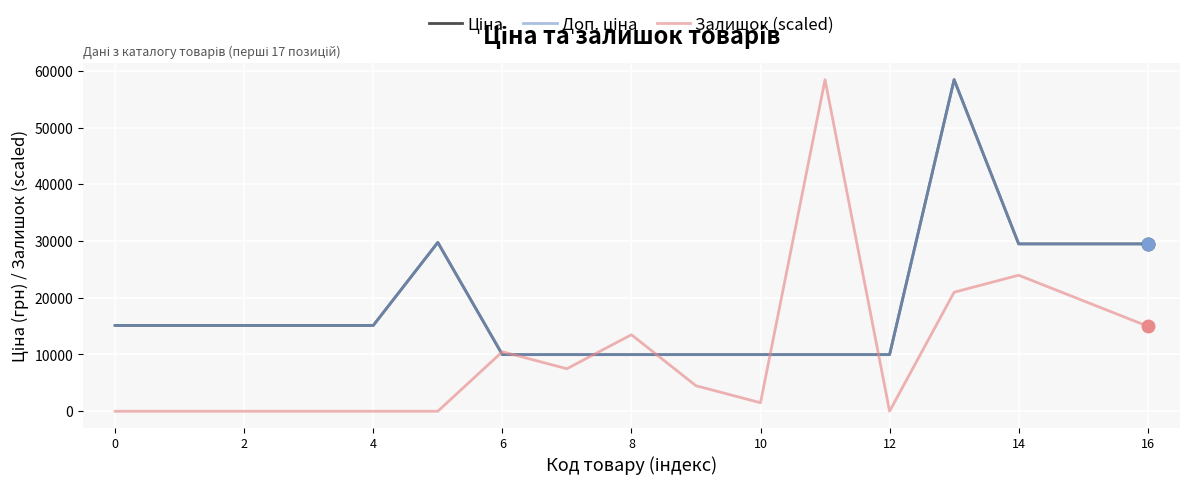

True or false: Ціна has more than 0 points higher than both neighbors.

True